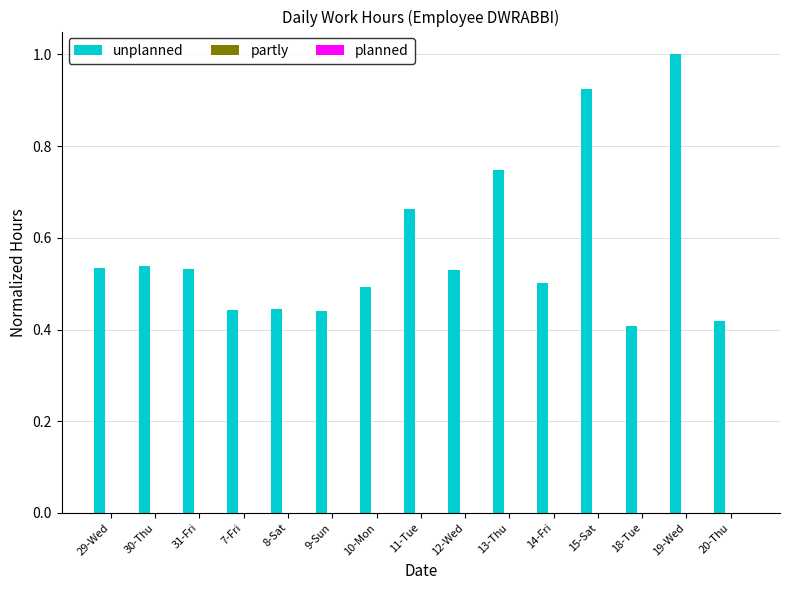

What is the sum of the values at 11-Tue and 10-Mon?

1.2